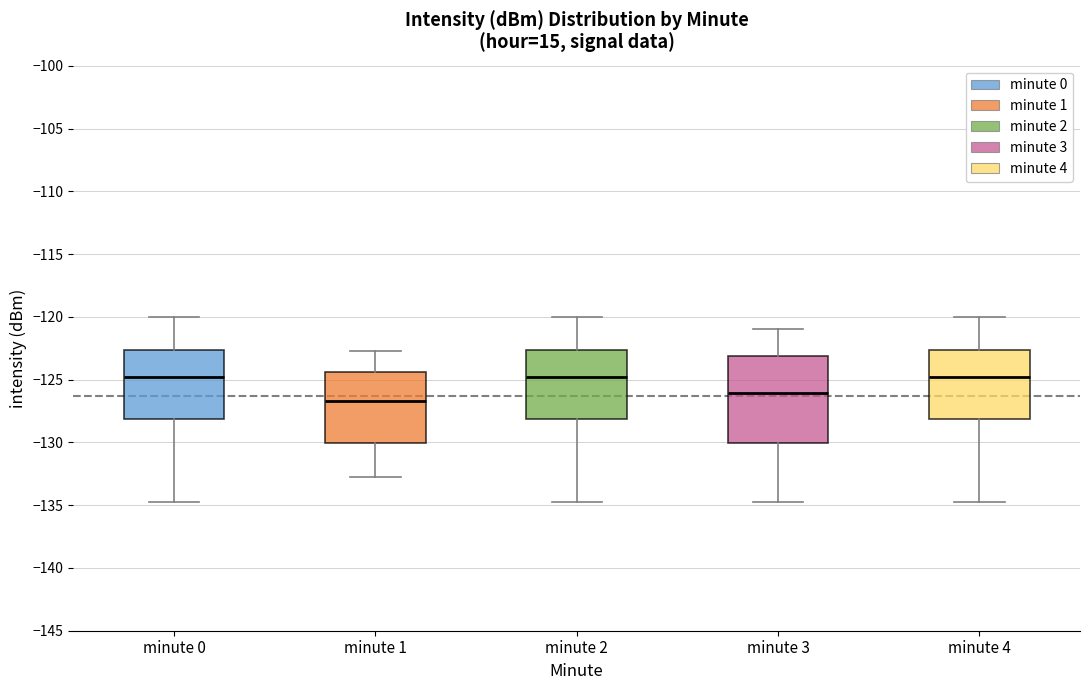

Which box is the tallest, from its lower edge to its upper edge?

minute 3